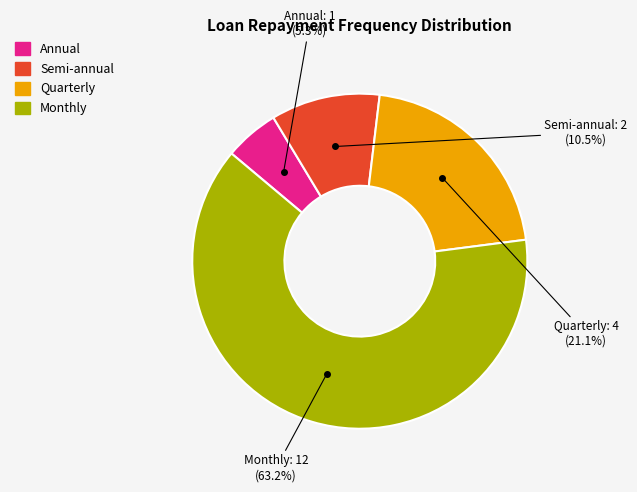

Is it true that Annual is 18% of the pie?

False